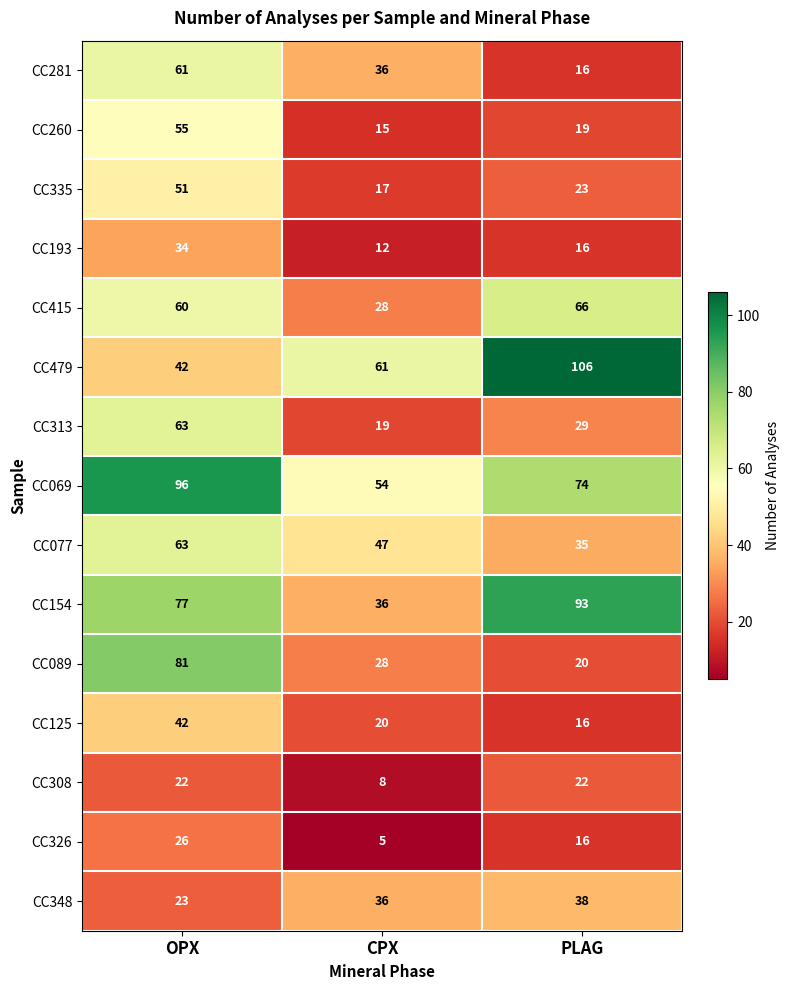

Where is CC281 nearest to the value 38?

CPX